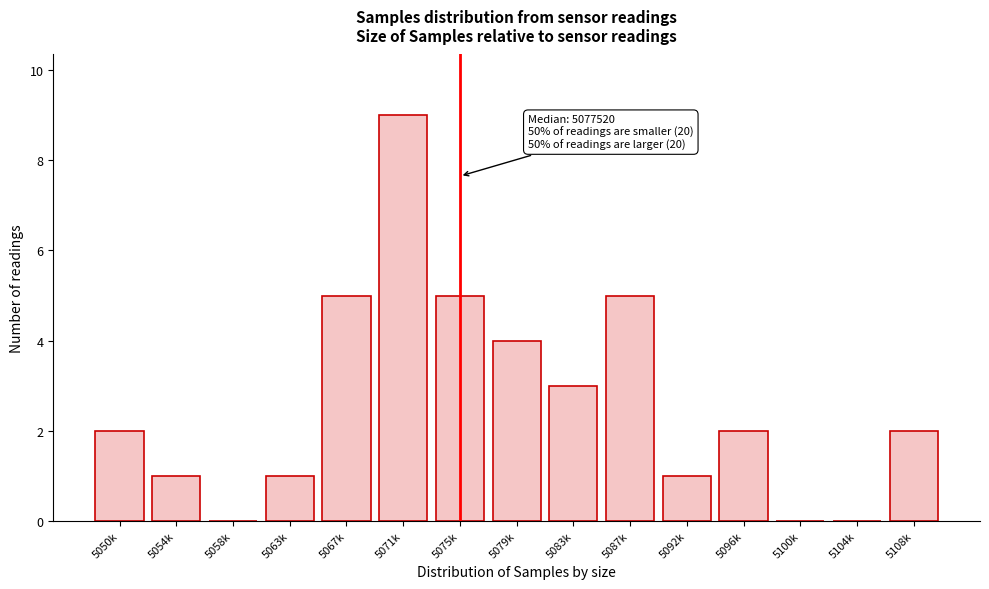

Reading left to right, transcribe all the data shown in this chart.

5050k=2	5054k=1	5058k=0	5063k=1	5067k=5	5071k=9	5075k=5	5079k=4	5083k=3	5087k=5	5092k=1	5096k=2	5100k=0	5104k=0	5108k=2